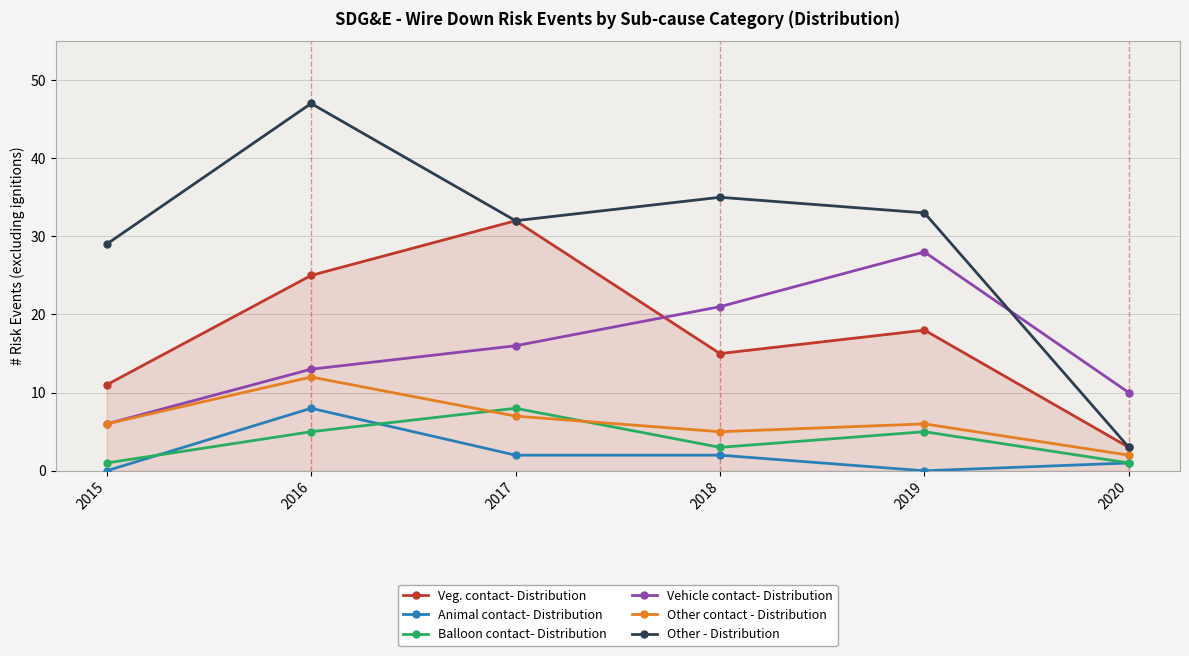

True or false: Other - Distribution and Balloon contact- Distribution intersect in this chart.

False